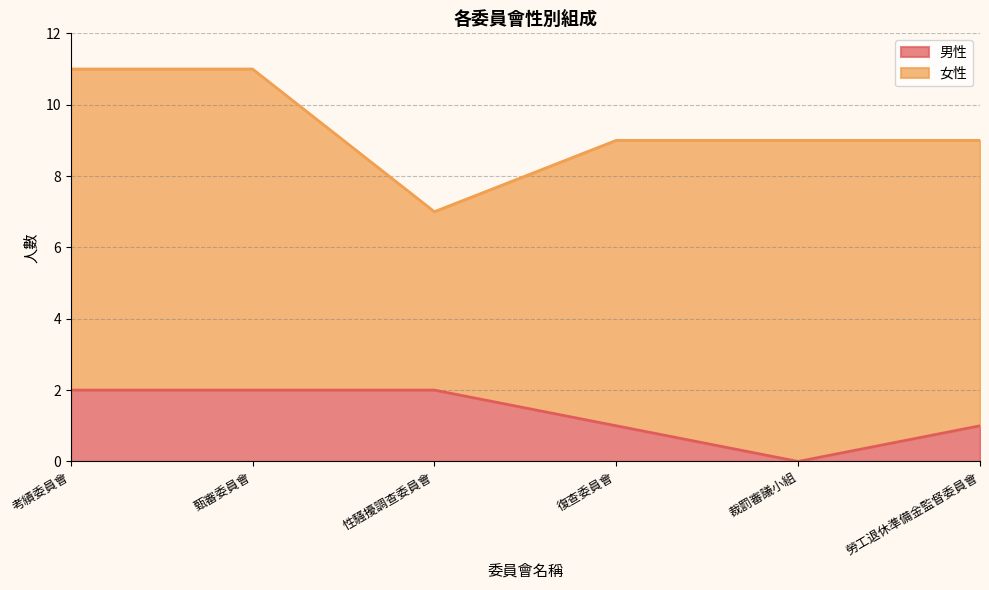

What is the sum of the values at 裁罰審議小組 and 甄審委員會?

2